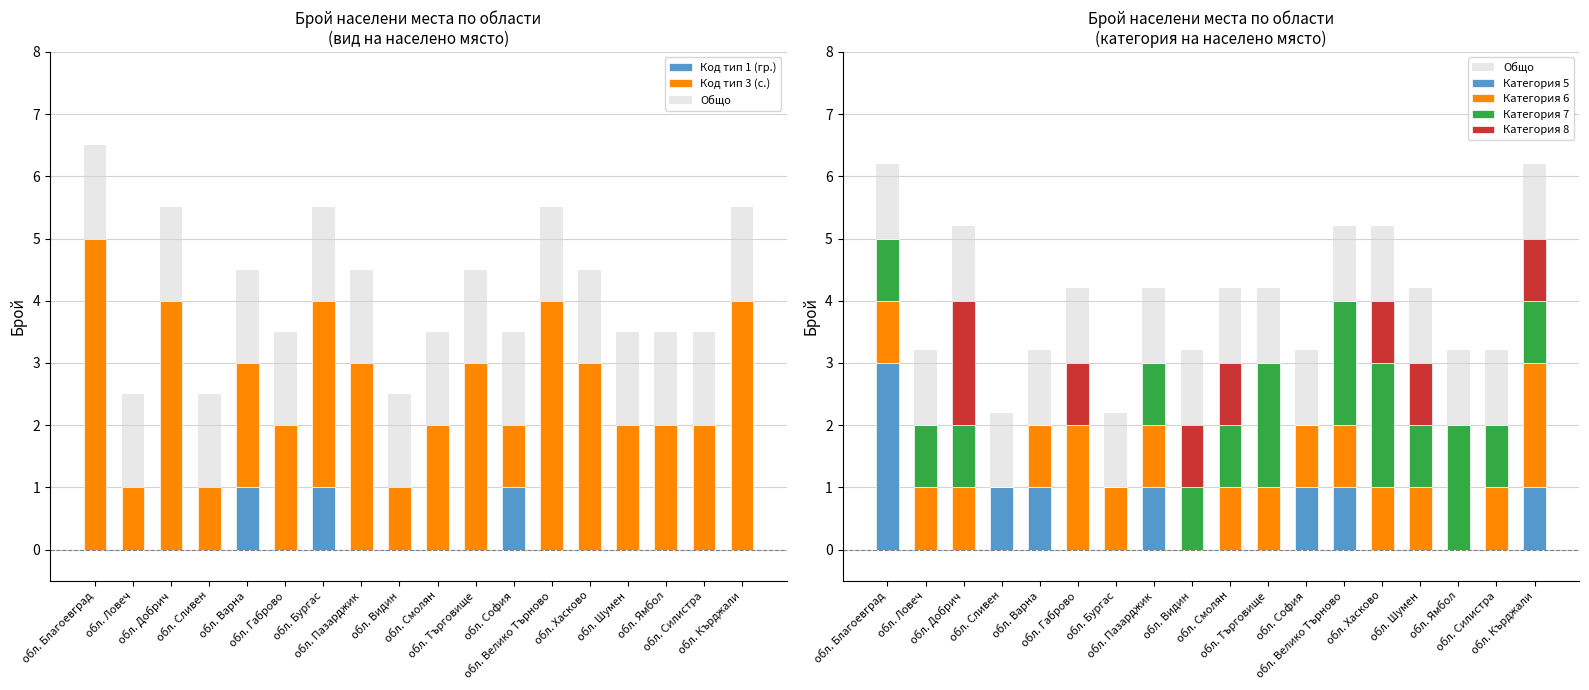

Which label corresponds to the largest value in the chart?

обл. Благоевград